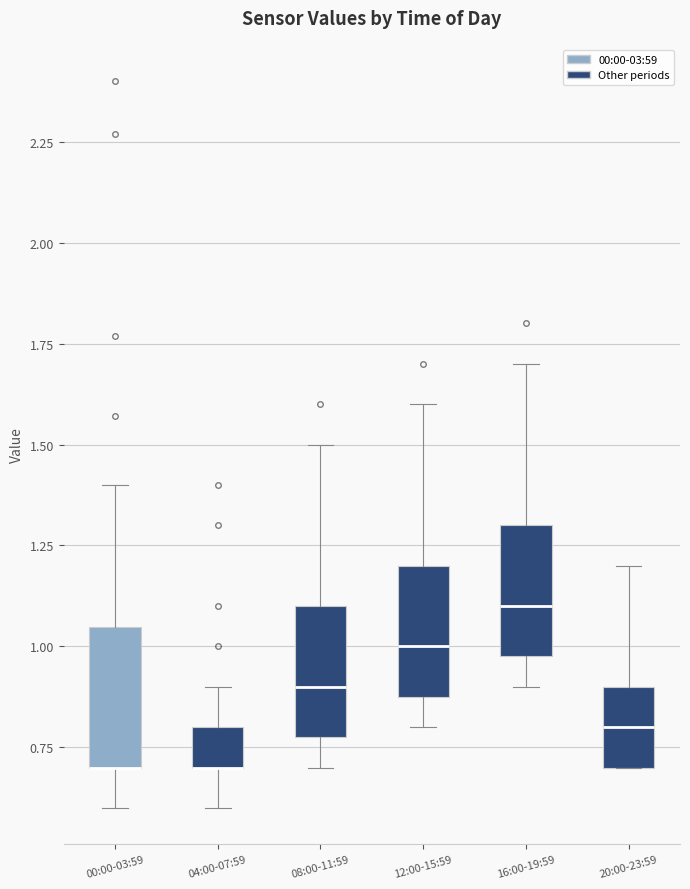

Reading left to right, transcribe this box plot: for each box, give where its median line is, the range the box spans, and where its two whiskers end, as read against the y-axis. The values are not printed on the chart, so give them approximately, as read against the axis.

00:00-03:59: median 0.70 (drawn on the box's lower edge), box 0.70 to 1.05, whiskers 0.60 to 1.40
04:00-07:59: median 0.70 (drawn on the box's lower edge), box 0.70 to 0.80, whiskers 0.60 to 0.90
08:00-11:59: median 0.90, box 0.80 to 1.10, whiskers 0.70 to 1.50
12:00-15:59: median 1.00, box 0.90 to 1.20, whiskers 0.80 to 1.60
16:00-19:59: median 1.10, box 1.00 to 1.30, whiskers 0.90 to 1.70
20:00-23:59: median 0.80, box 0.70 to 0.90, whiskers 0.70 to 1.20